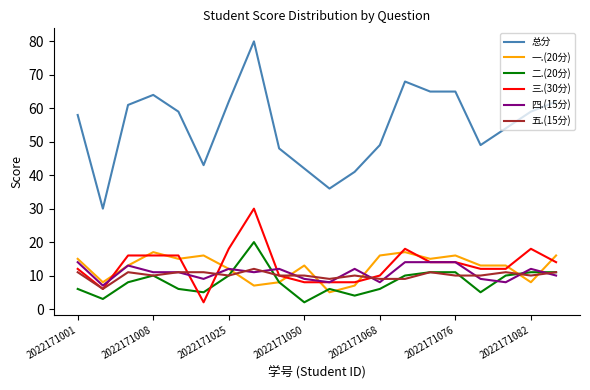

True or false: 五.(15分) has more than 1 points higher than both neighbors.

True